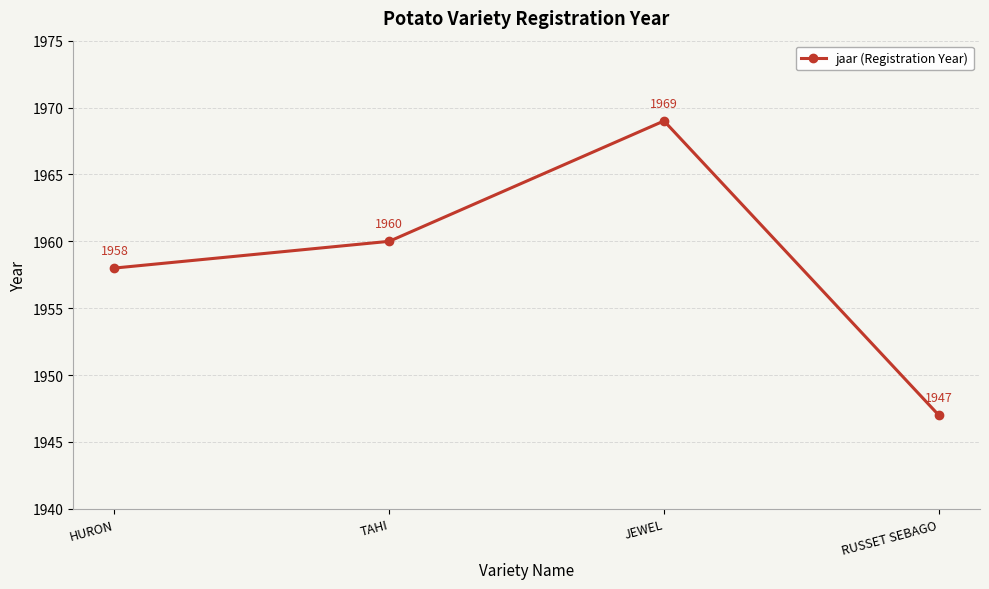

Which category has the lowest value across all series?

RUSSET SEBAGO